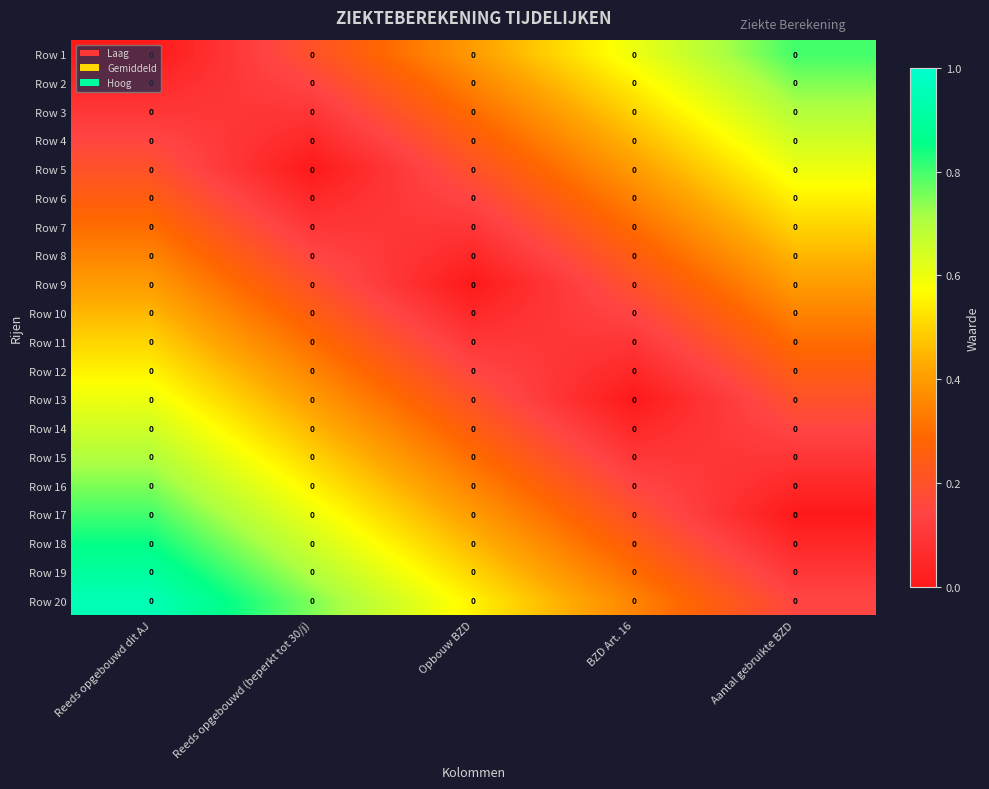

Which series has the largest total across all categories?

Row 20